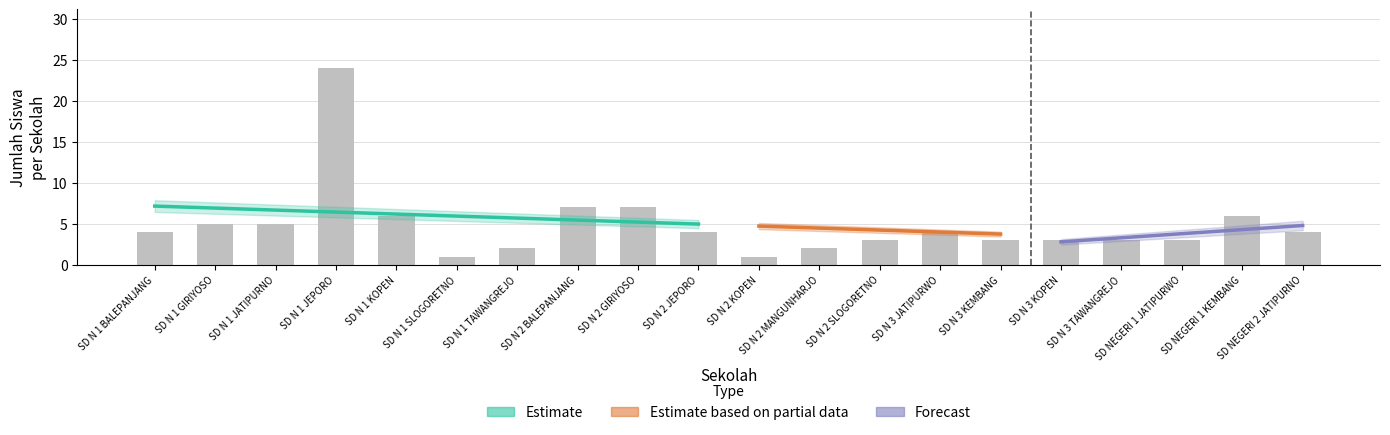

List the labels in order of value, largest first.

SD N 1 JEPORO, SD N 2 BALEPANJANG, SD N 2 GIRIYOSO, SD N 1 KOPEN, SD NEGERI 1 KEMBANG, SD N 1 GIRIYOSO, SD N 1 JATIPURNO, SD N 1 BALEPANJANG, SD N 2 JEPORO, SD N 3 JATIPURWO, SD NEGERI 2 JATIPURNO, SD N 2 SLOGORETNO, SD N 3 KEMBANG, SD N 3 KOPEN, SD N 3 TAWANGREJO, SD NEGERI 1 JATIPURWO, SD N 1 TAWANGREJO, SD N 2 MANGUNHARJO, SD N 1 SLOGORETNO, SD N 2 KOPEN